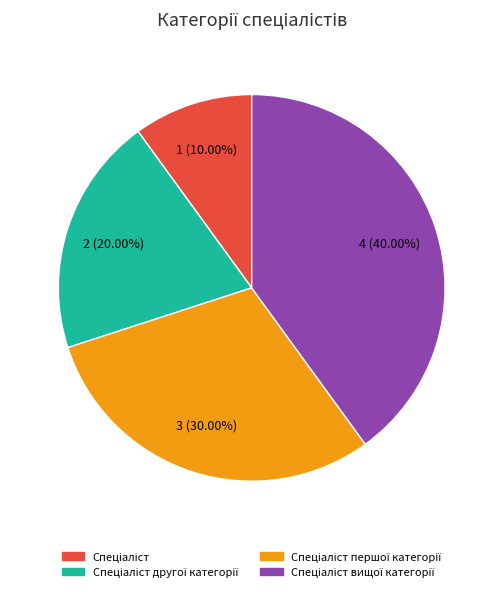

Is there a majority slice in this chart?

No